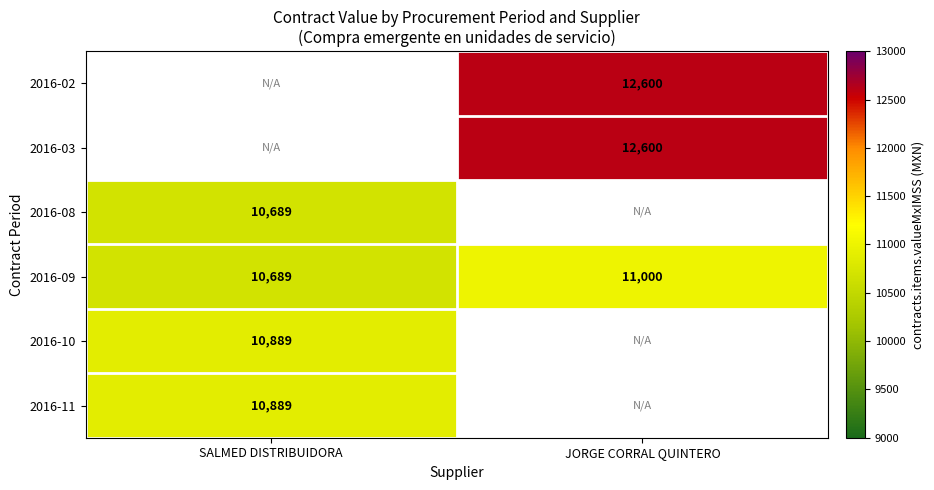

Count the number of categories in the chart.

2